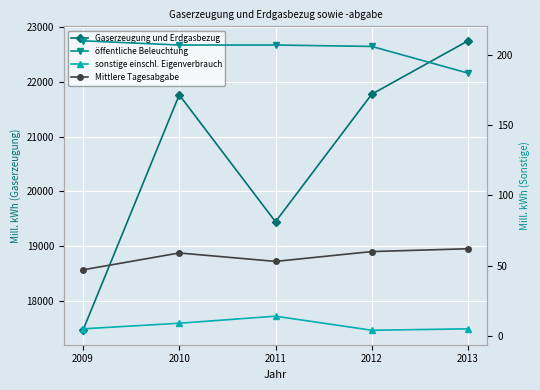

True or false: öffentliche Beleuchtung has more than 1 points higher than both neighbors.

False